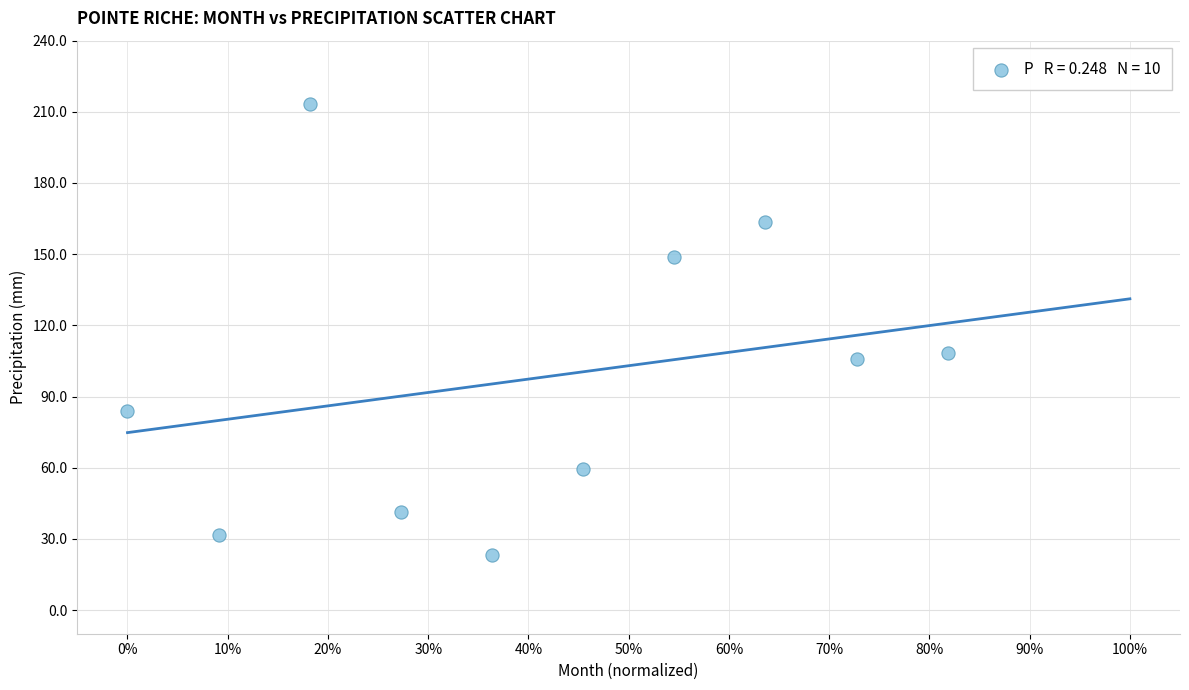

What Y value in the scatter plot is closest to 118?

108.2